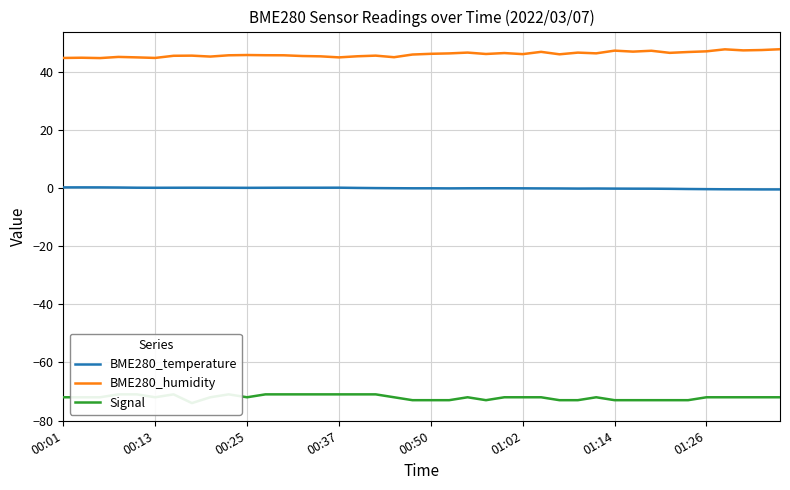

Where does the BME280_temperature series first go above 0?

00:01